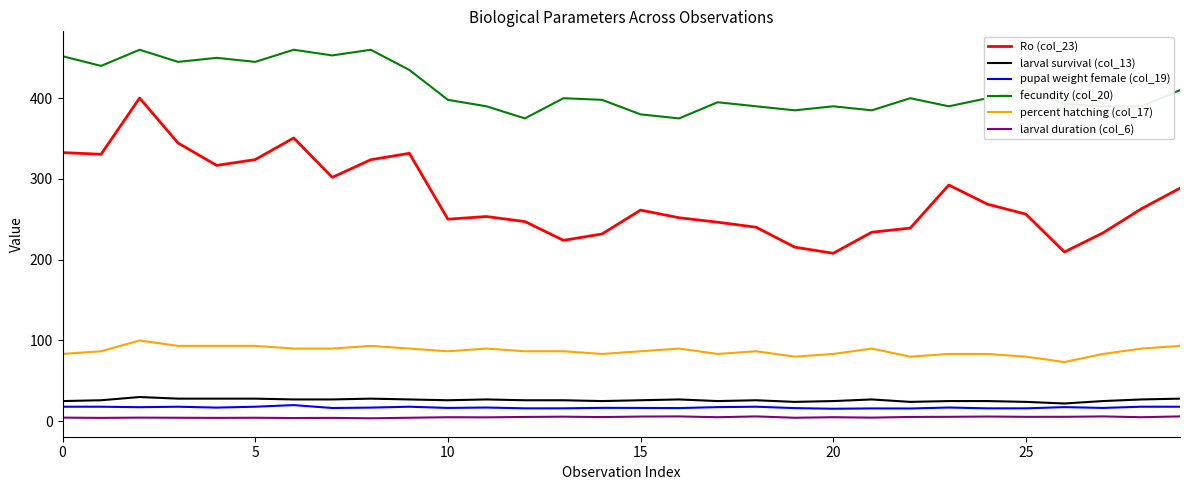

Which series has the largest range (max minus min)?

Ro (col_23)